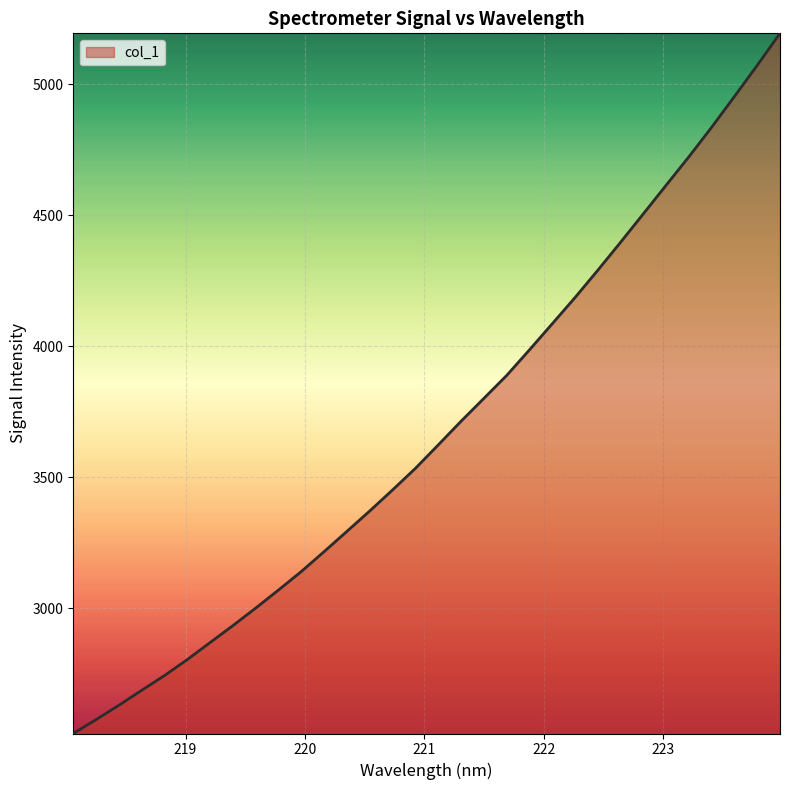

True or false: there are more than 1 points higher than both neighbors.

False